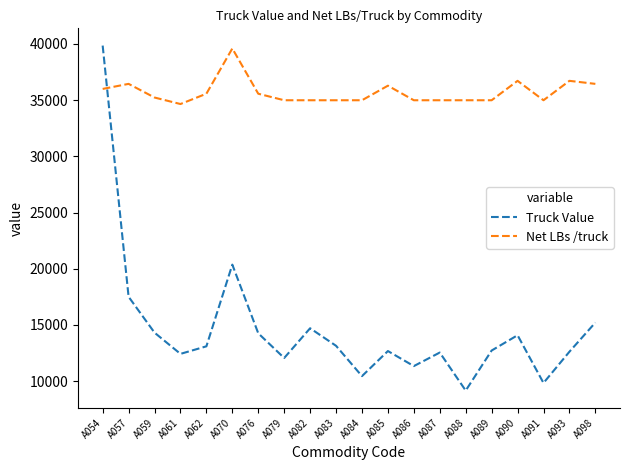

Where do Net LBs /truck and Truck Value first cross each other?

A054 and A057